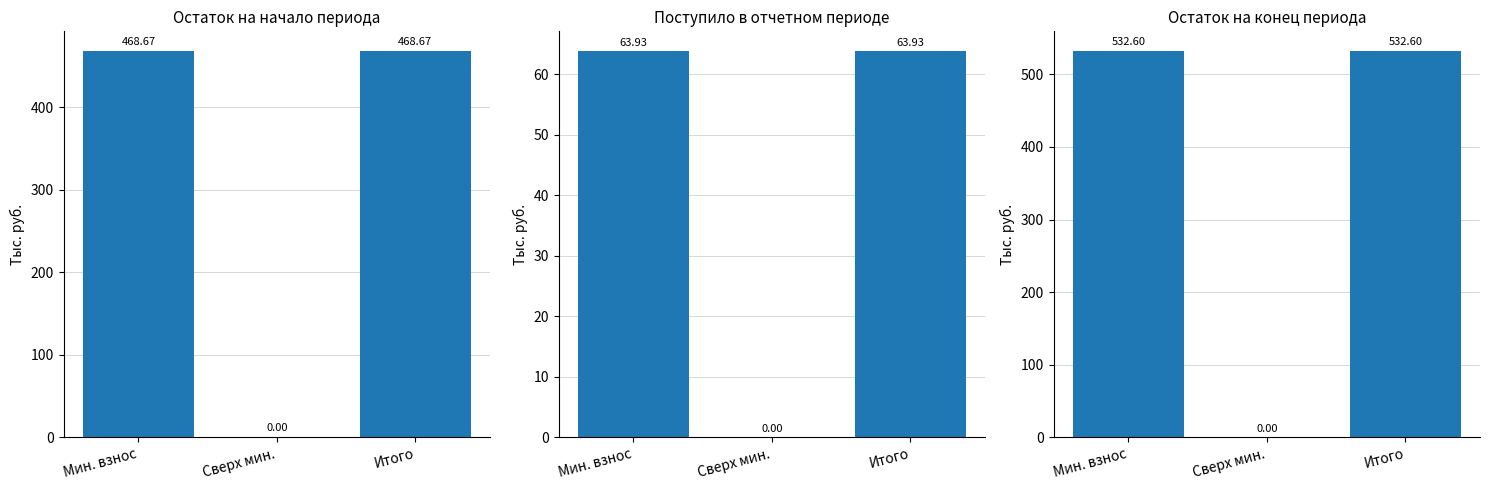

Reading left to right, what are all the values shown in this chart?

Остаток на начало: Мин. взнос=468.7	Сверх мин.=0.0	Итого=468.7
Поступило всего: Мин. взнос=63.9	Сверх мин.=0.0	Итого=63.9
Остаток на конец: Мин. взнос=532.6	Сверх мин.=0.0	Итого=532.6